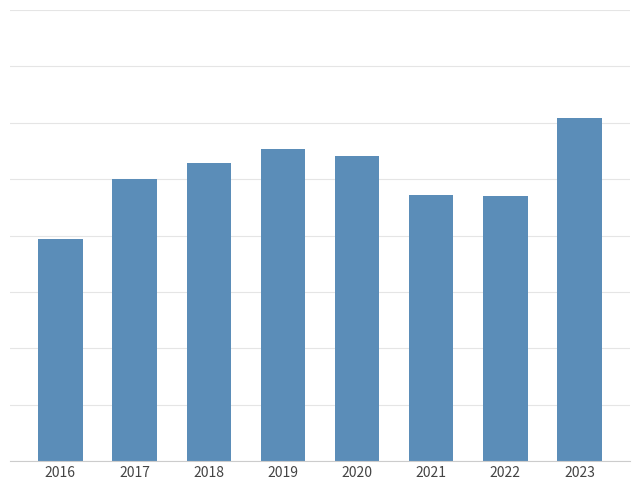

List the labels in order of value, largest first.

2023, 2019, 2020, 2018, 2017, 2021, 2022, 2016